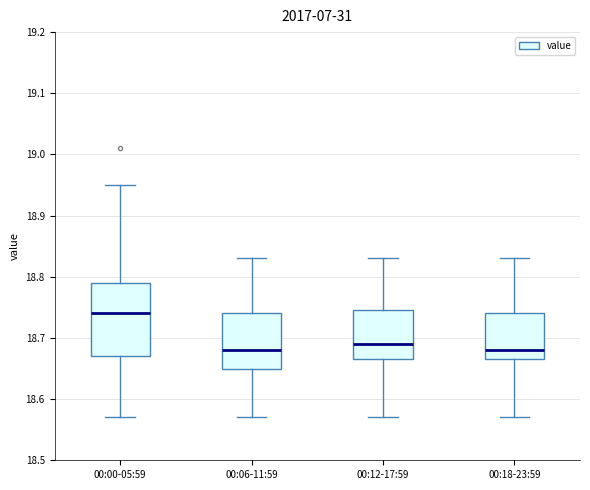

Reading left to right, read every box against the y-axis: the position of its median line, the range the box covers, and the ends of its whiskers. The values are not printed on the chart, so give them approximately, as read against the axis.

00:00-05:59: median 18.74, box 18.67 to 18.79, whiskers 18.57 to 18.95
00:06-11:59: median 18.68, box 18.65 to 18.74, whiskers 18.57 to 18.83
00:12-17:59: median 18.69, box 18.67 to 18.75, whiskers 18.57 to 18.83
00:18-23:59: median 18.68, box 18.67 to 18.74, whiskers 18.57 to 18.83